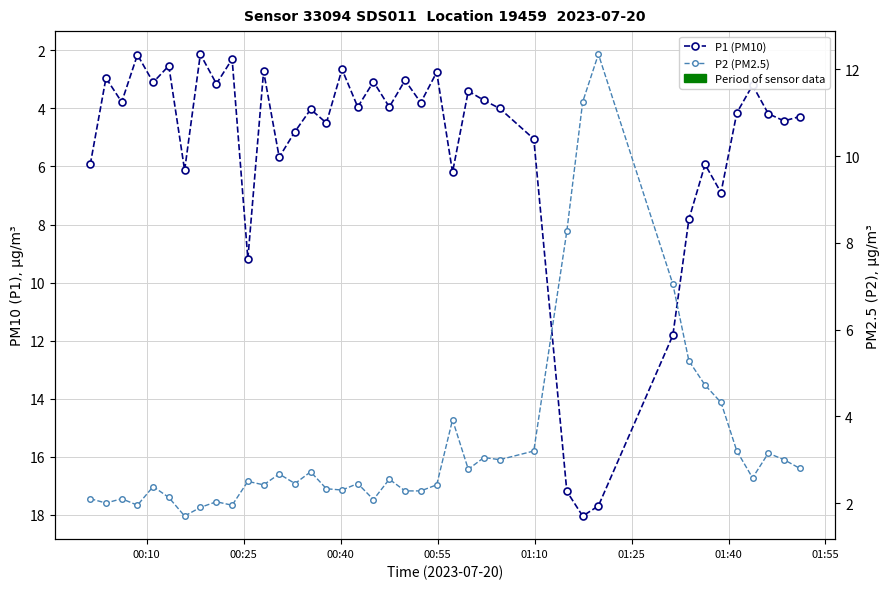

Which series has the largest total across all categories?

P1 (PM10)